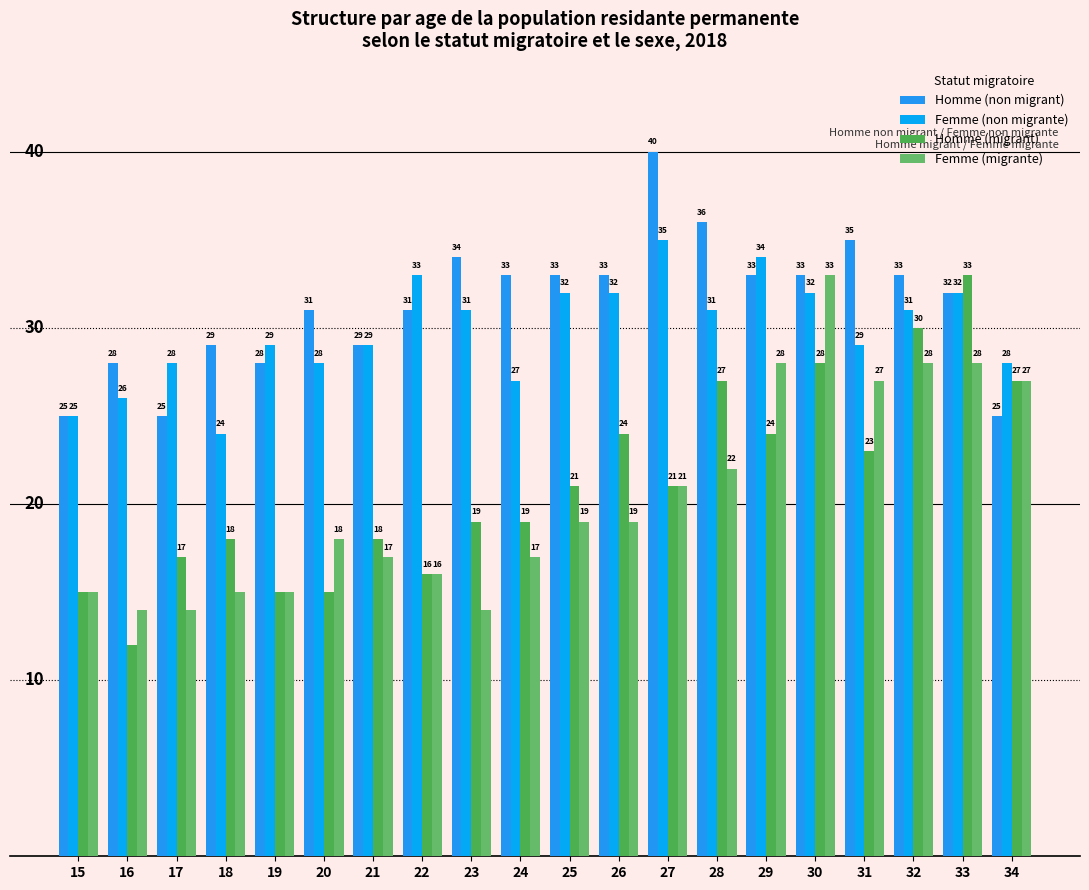

What are all the series names shown in the legend?

Homme (non migrant), Femme (non migrante), Homme (migrant), Femme (migrante)